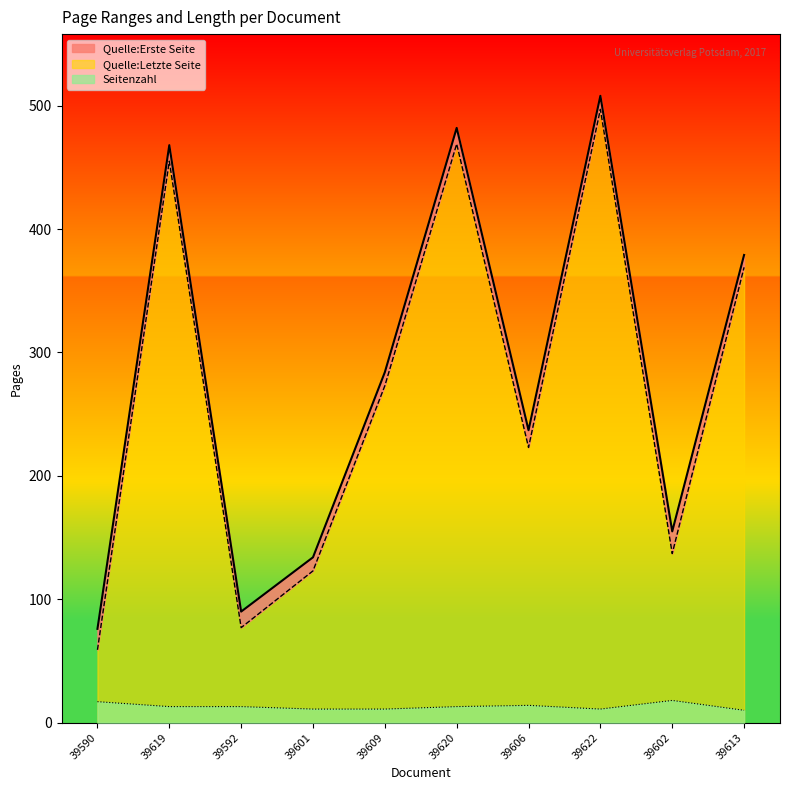

Rank the series by their maximum value, from lowest to highest.

Seitenzahl, Quelle:Erste Seite, Quelle:Letzte Seite